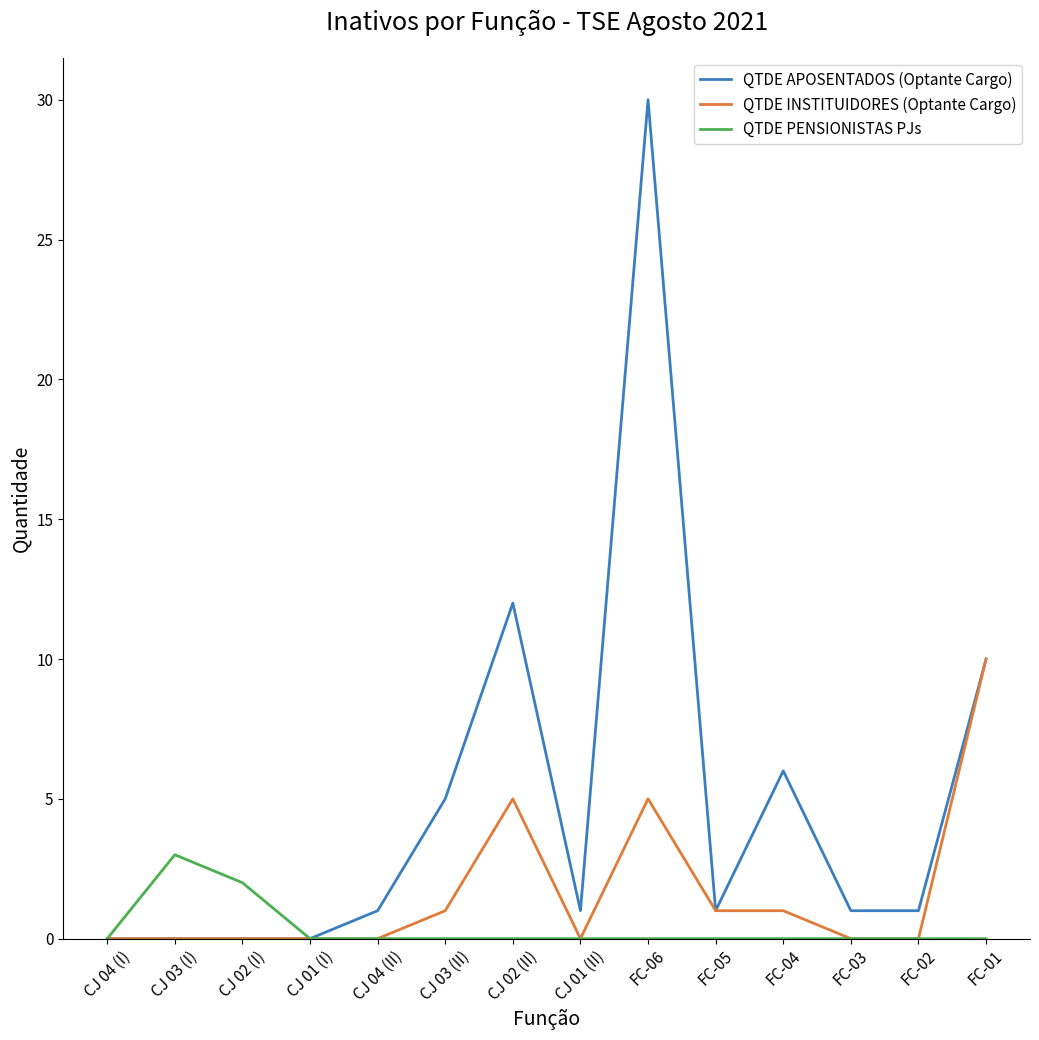

What position from the left is CJ 03 (II)?

6